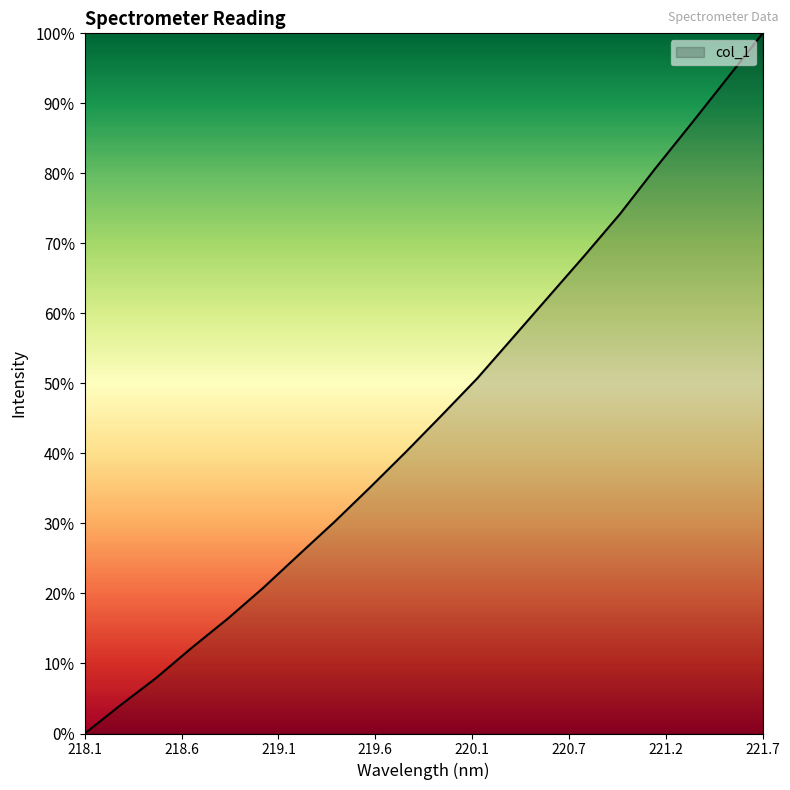

Is this an area chart (filled region under the line)?

Yes